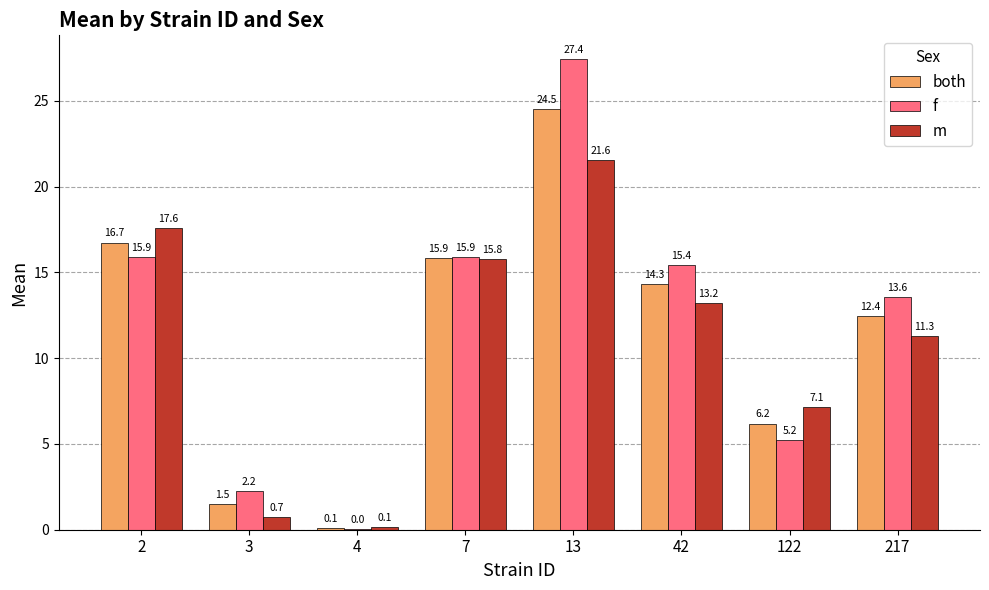

Are the bars grouped side by side (vs. stacked)?

Yes